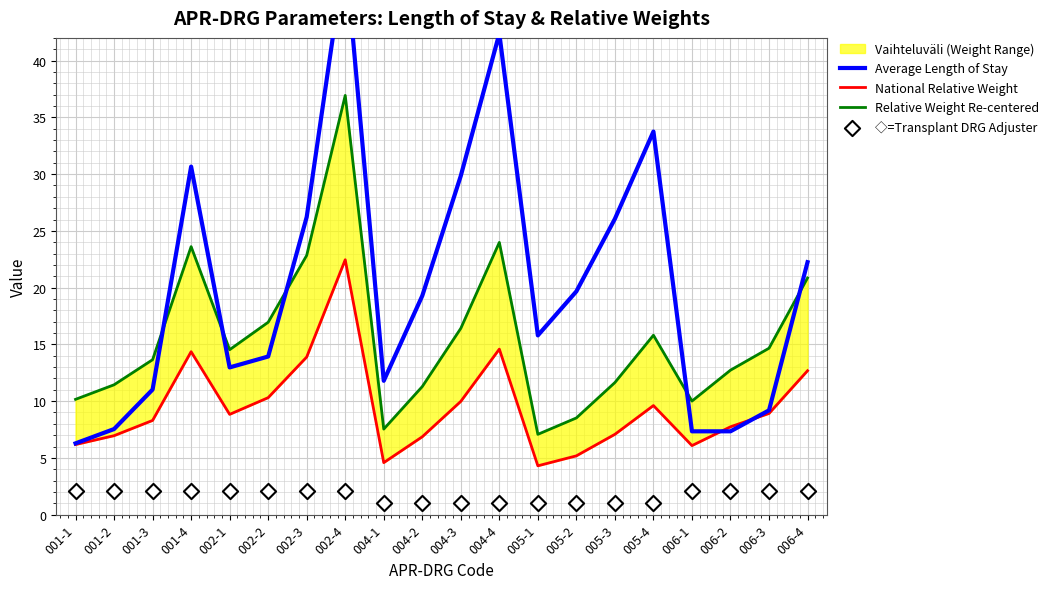

Is the value of National Relative Weight at 005-2 greater than the value of Relative Weight Re-centered at 005-4?

No